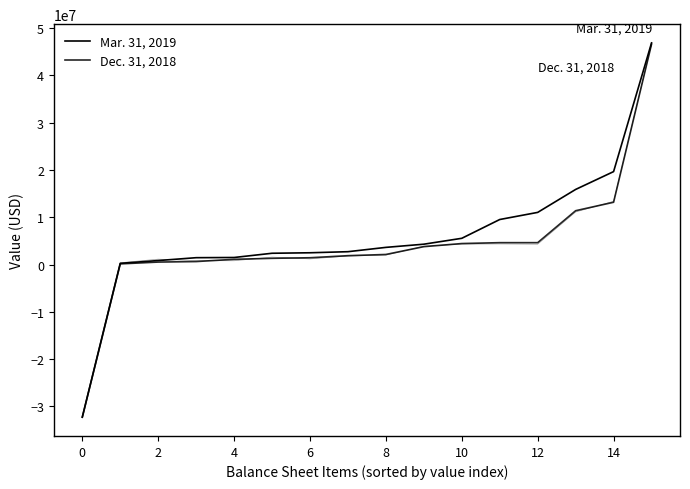

How many lines are shown in the chart?

2